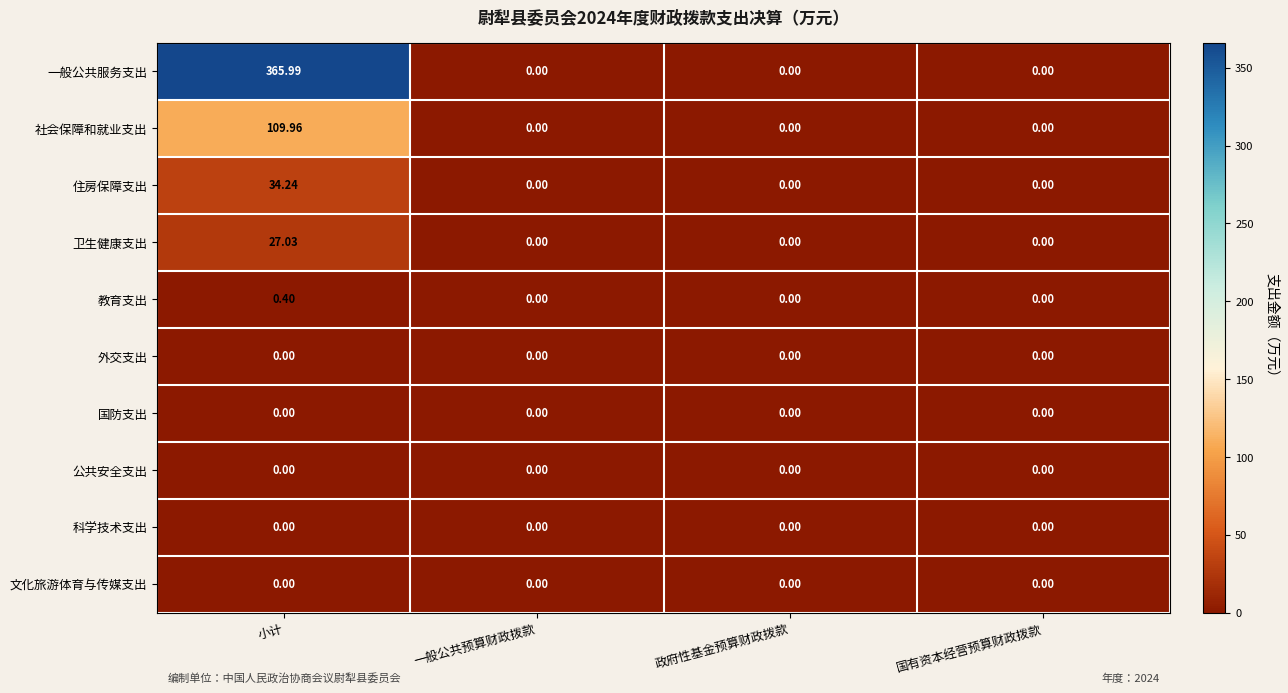

At which category is the sum across all series the highest?

小计